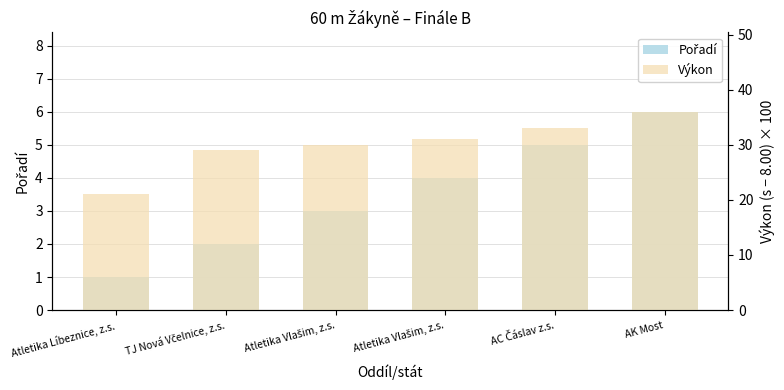

Count the Pořadí values in the range 2 to 5.

4